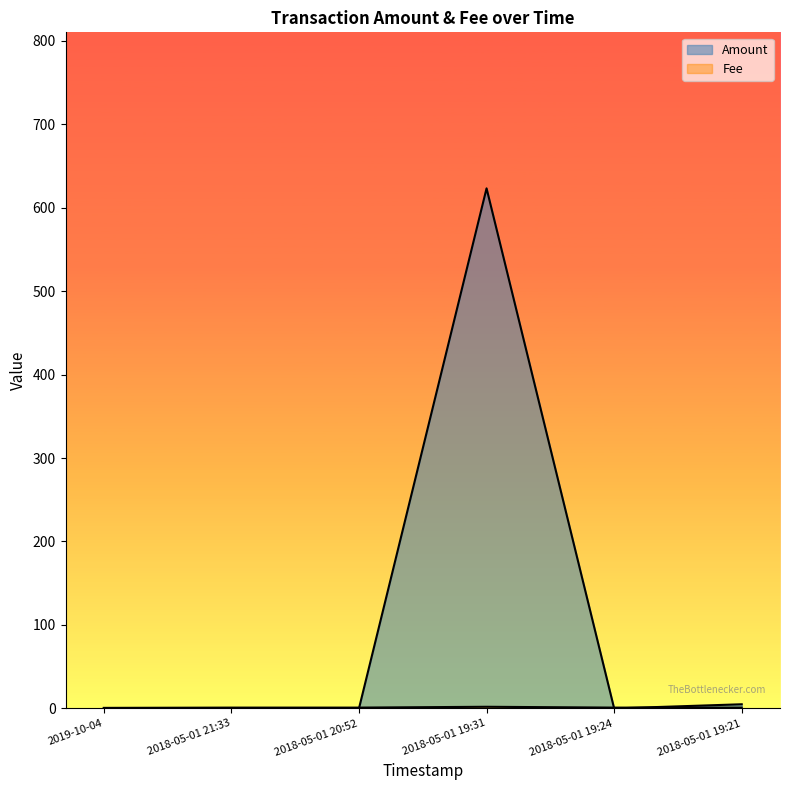

What is the value of the Amount point at the 6th from the left?

5.0